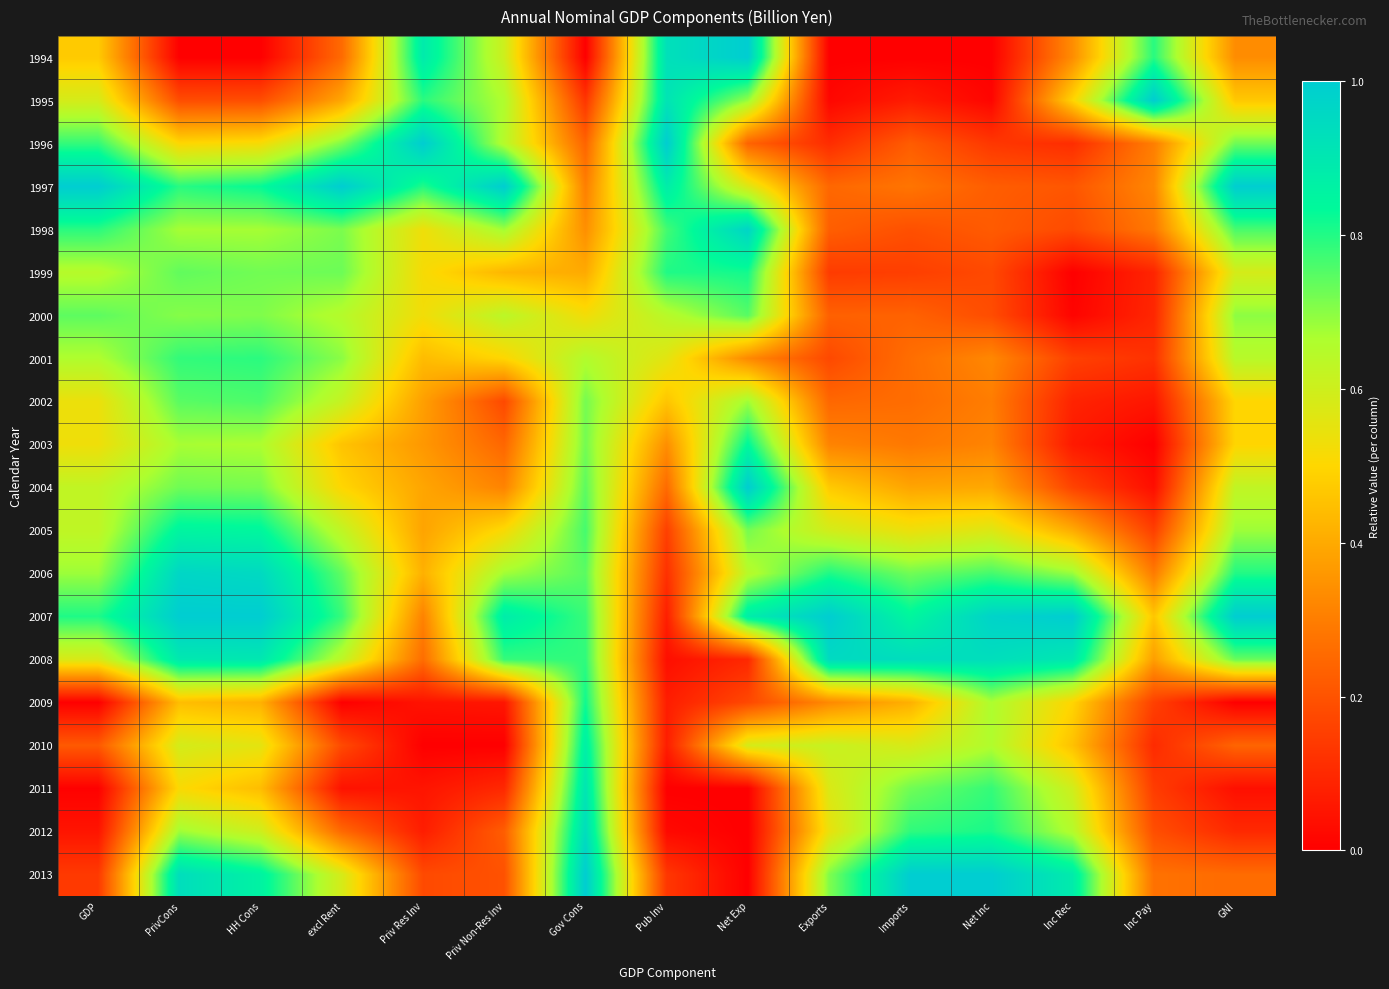

Rank the series at Exports from lowest to highest value.

1994, 1995, 1996, 1999, 2001, 1998, 2000, 1997, 2002, 2003, 2009, 2004, 2012, 2011, 2005, 2010, 2013, 2006, 2008, 2007